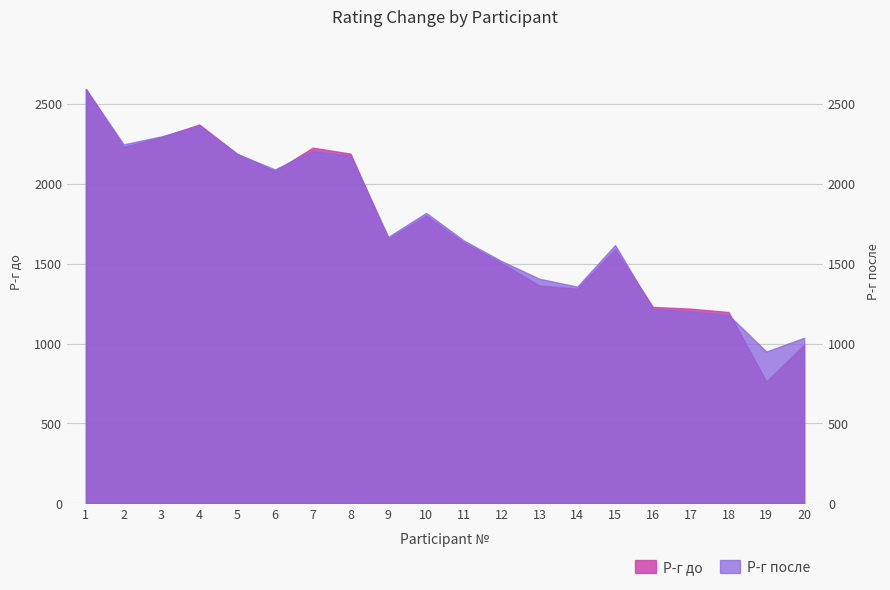

True or false: Р-г после has a value of 1667 at 9.

True